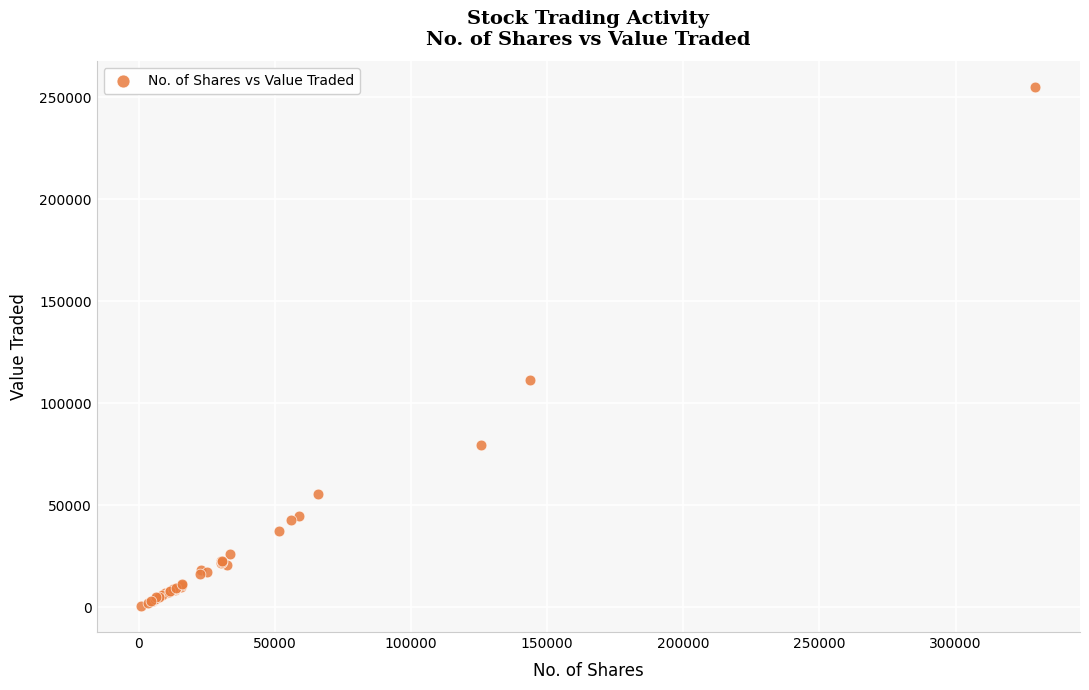

What Y value in the scatter plot is closest to 127819?

111467